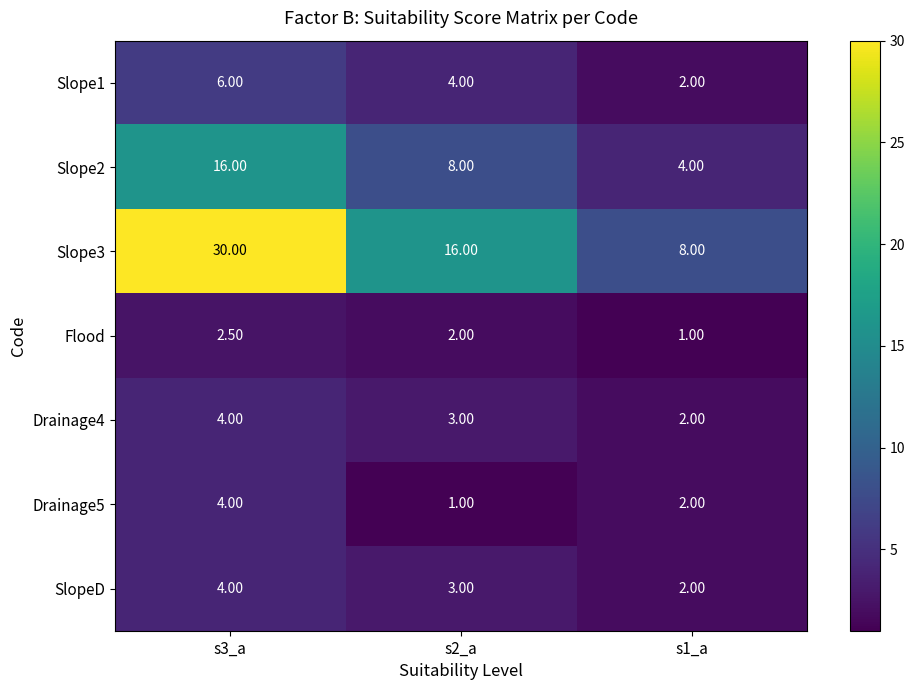

What is the difference between the second highest and minimum values in the SlopeD series?

1.0